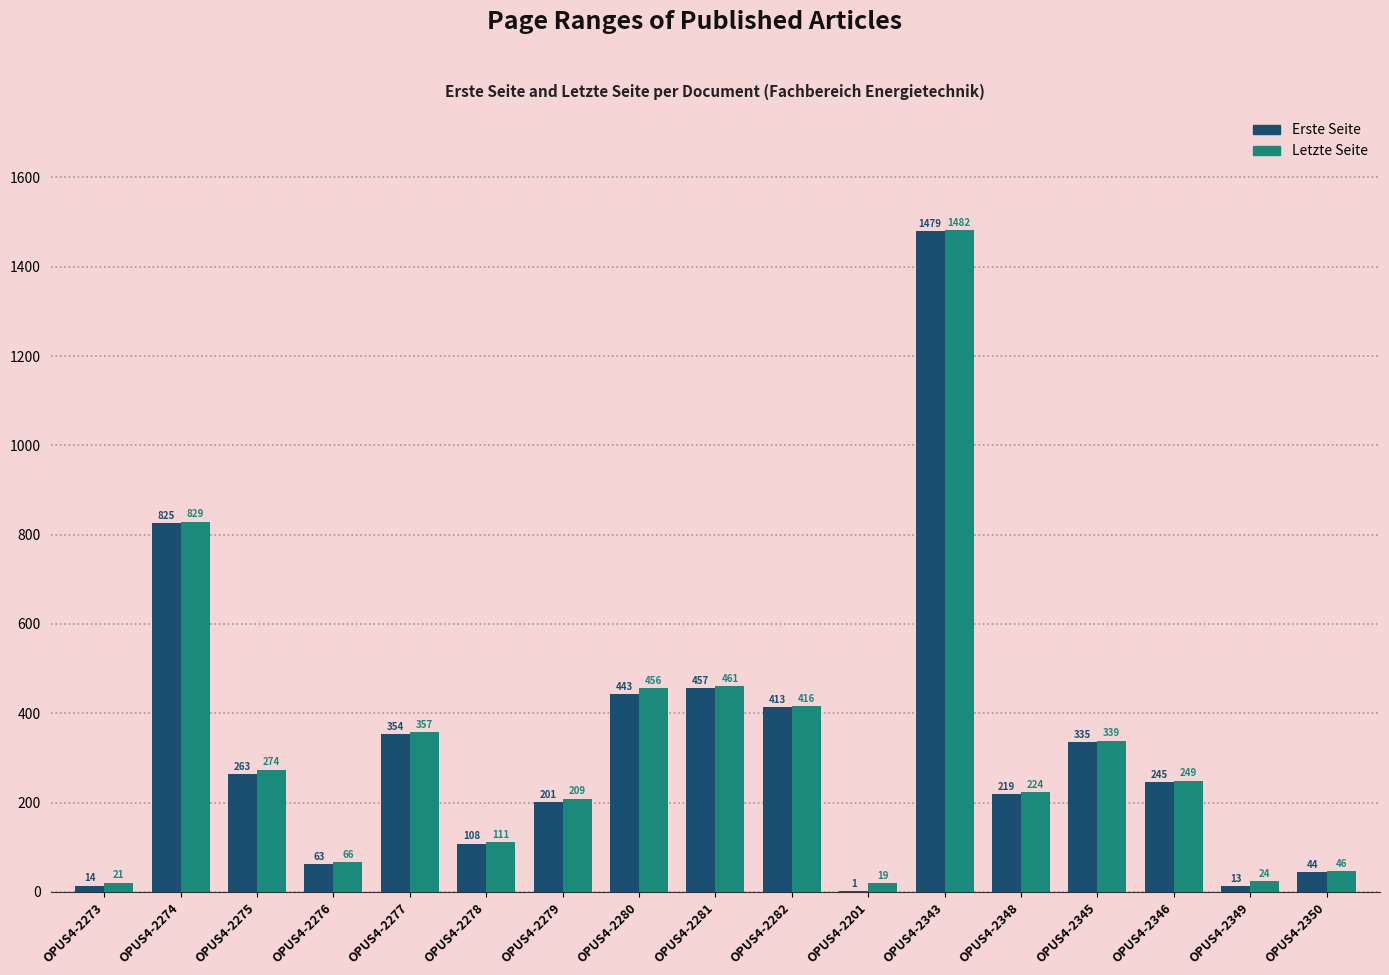

At which category is the sum across all series the highest?

OPUS4-2343